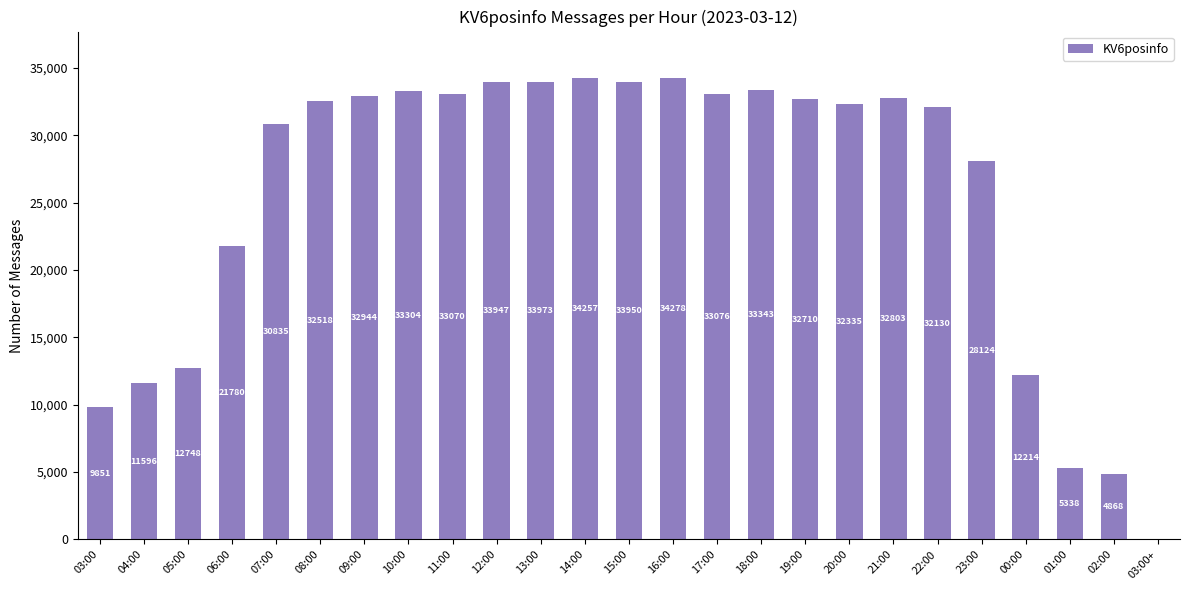

Between 08:00 and 05:00, which is larger?

08:00